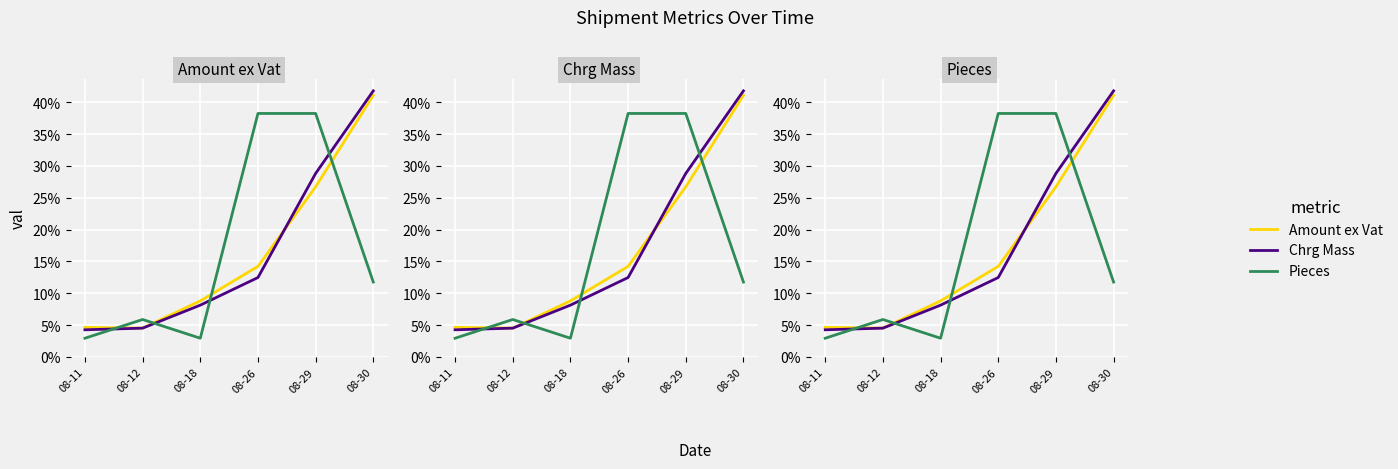

Where is the first local maximum for Pieces?

08-12